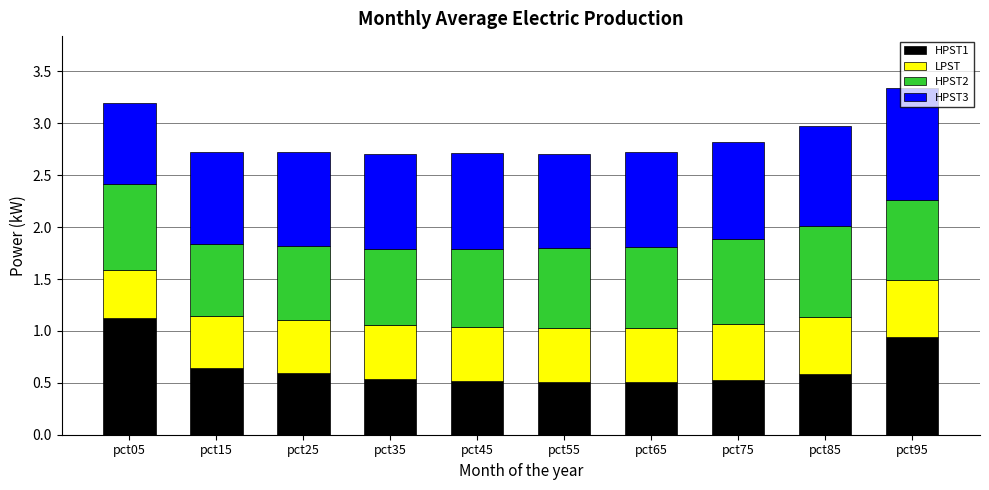

What is the total value across all series at pct15?

2.7